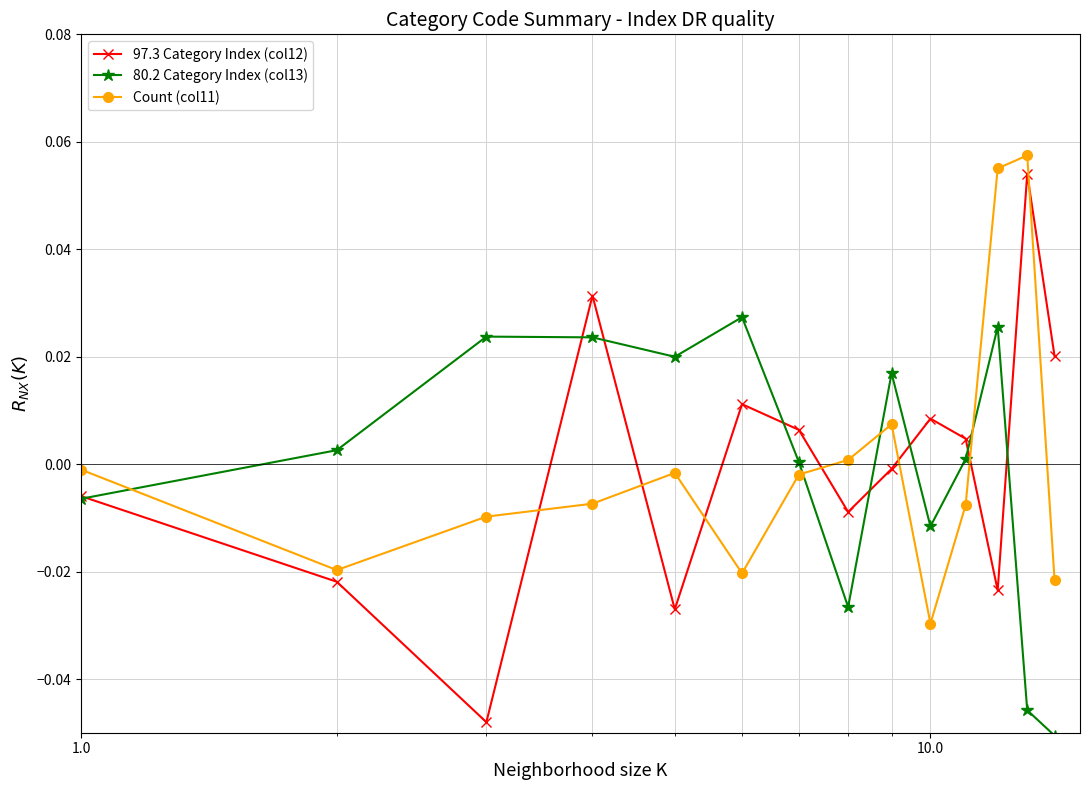

Which series has the largest range (max minus min)?

97.3 Category Index (col12)